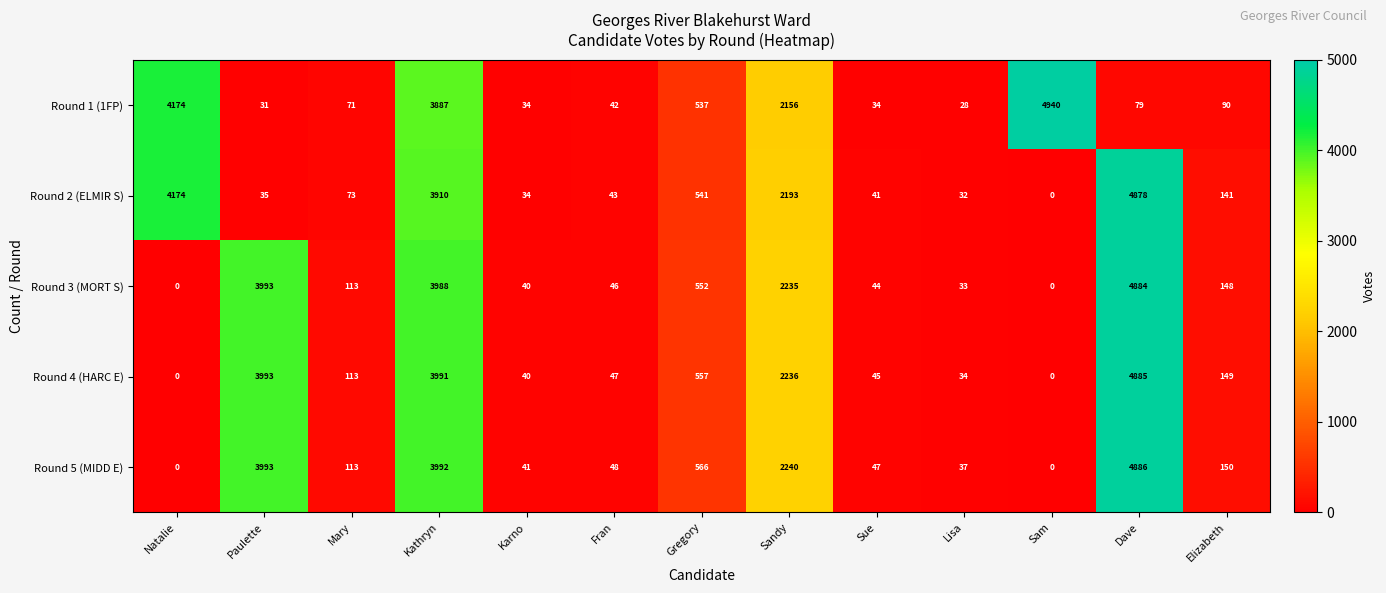

What is the difference between the maximum and minimum values in the Round 2 (ELMIR S) series?

4878